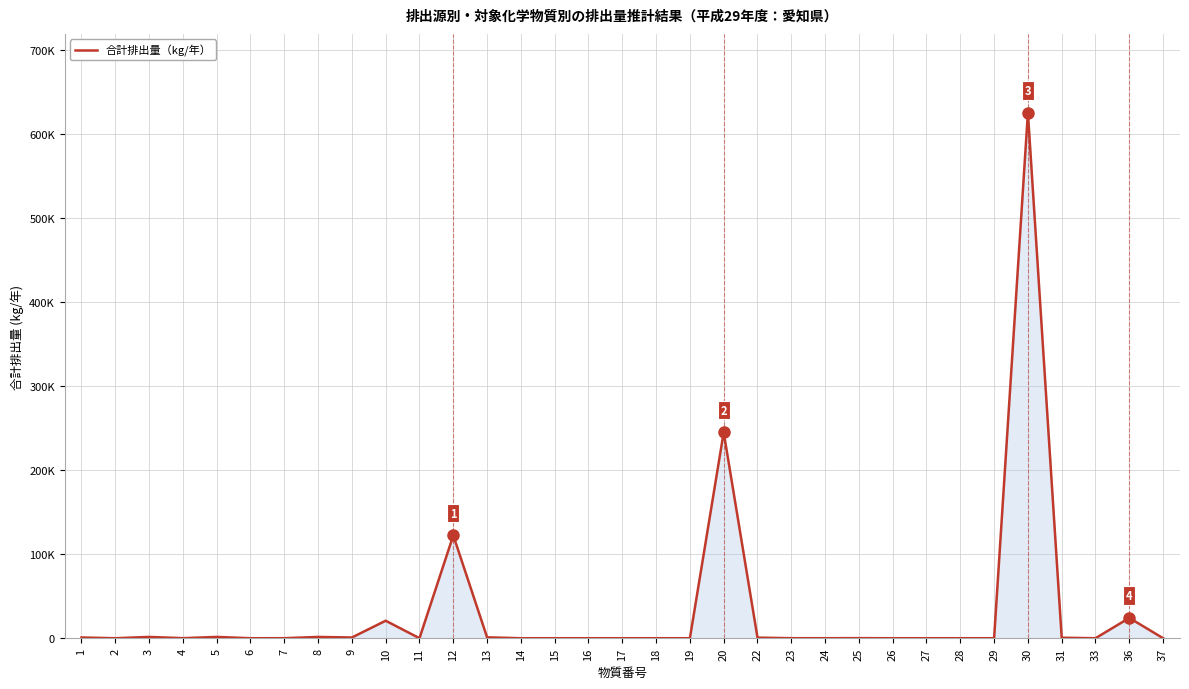

Reading right to left, transcribe all the data shown in this chart.

23.9	24168.2	0.5	611.7	625206.9	10.0	0.0	0.0	0.0	95.2	28.0	55.5	702.6	244966.9	0.0	0.8	0.0	0.0	0.0	0.0	1059.6	122301.7	0.3	20812.1	859.9	1539.0	45.6	0.6	1538.9	76.8	1538.9	4.5	870.1